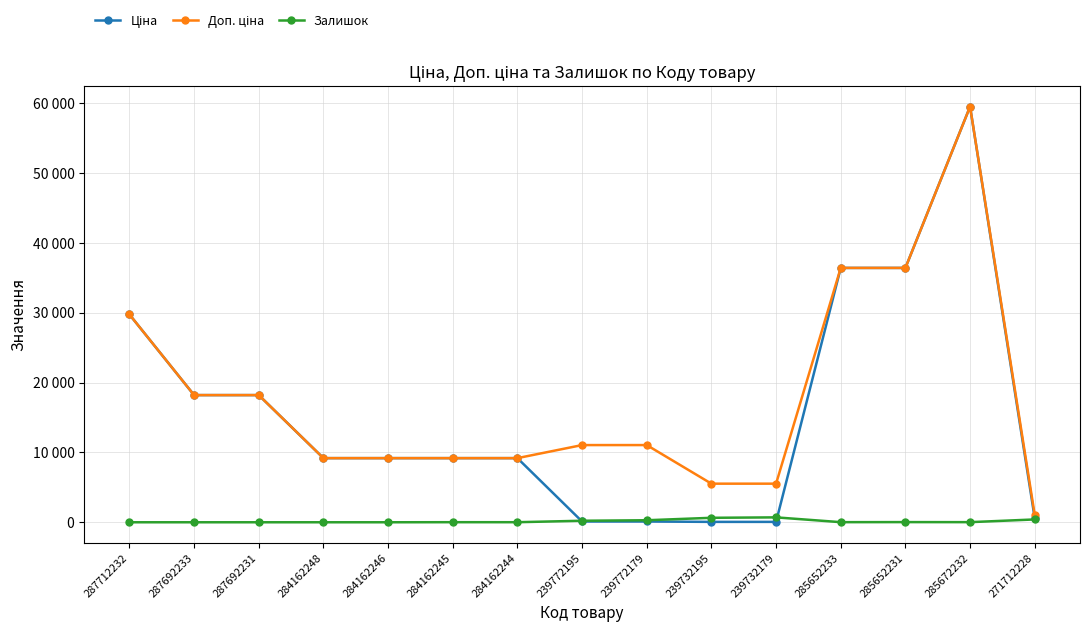

Where is Ціна nearest to the value 29789?

287712232